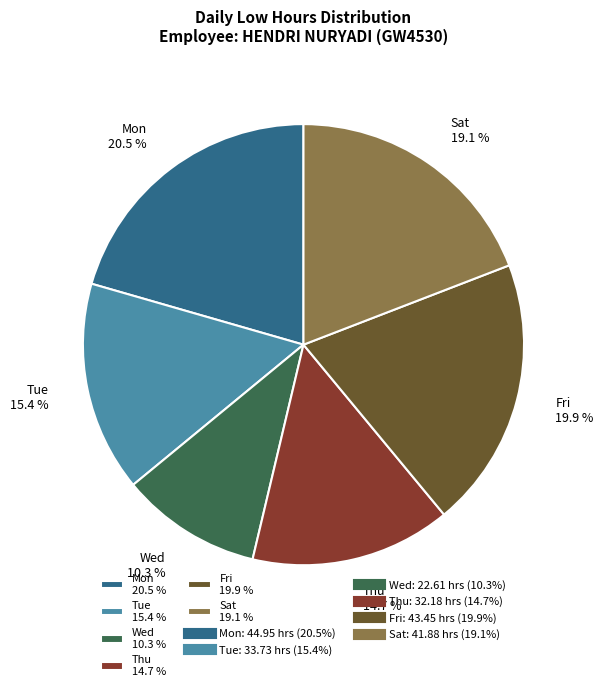

Count the number of slices in the pie.

6